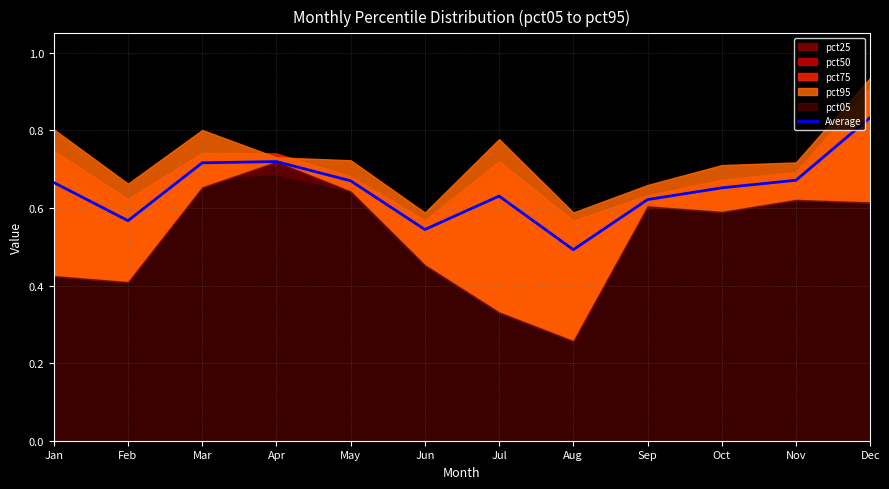

Between Dec and Mar, which is larger?

Dec